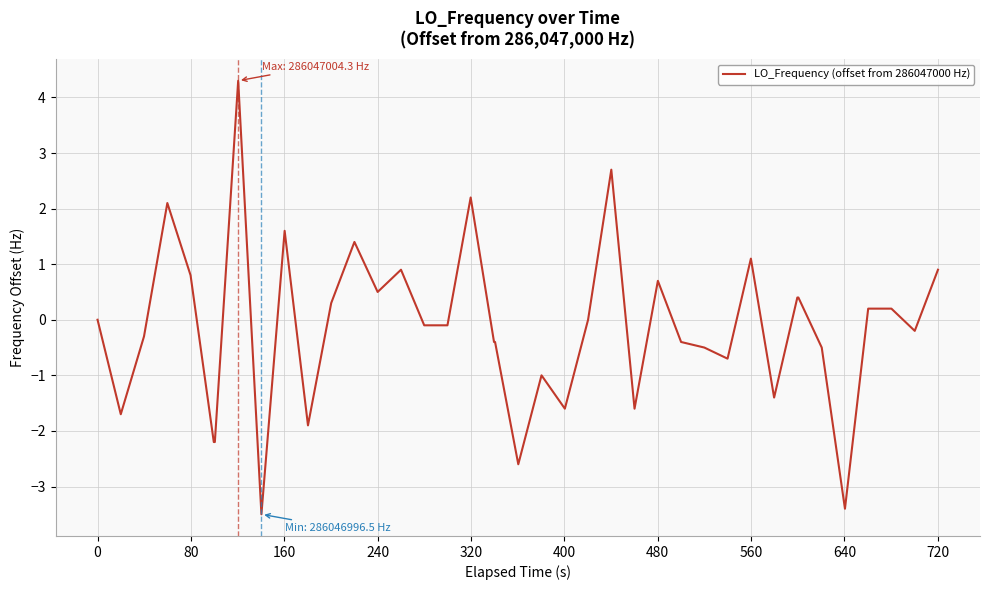

What is the greatest value displayed?

4.3